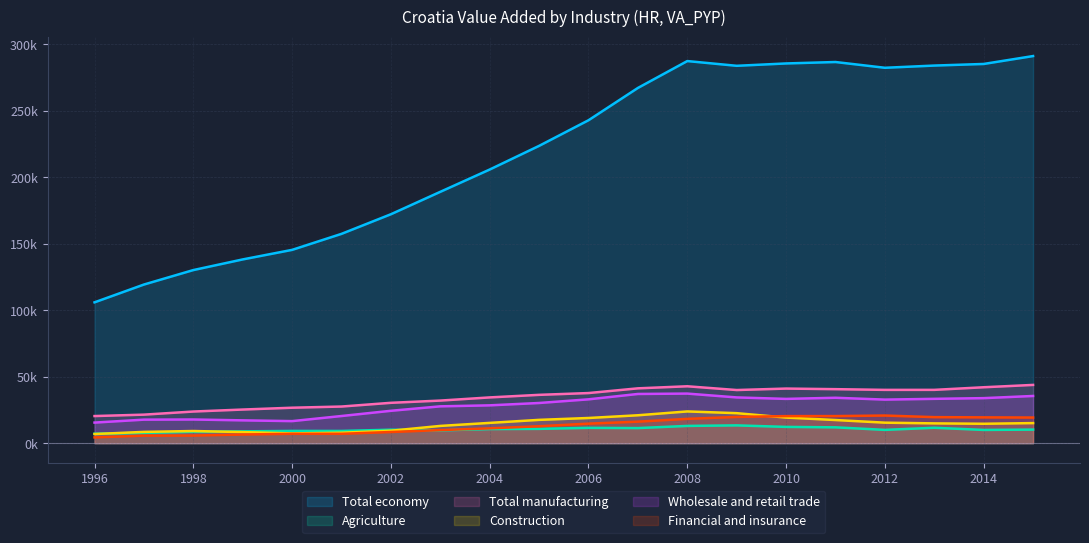

How many lines are shown in the chart?

6